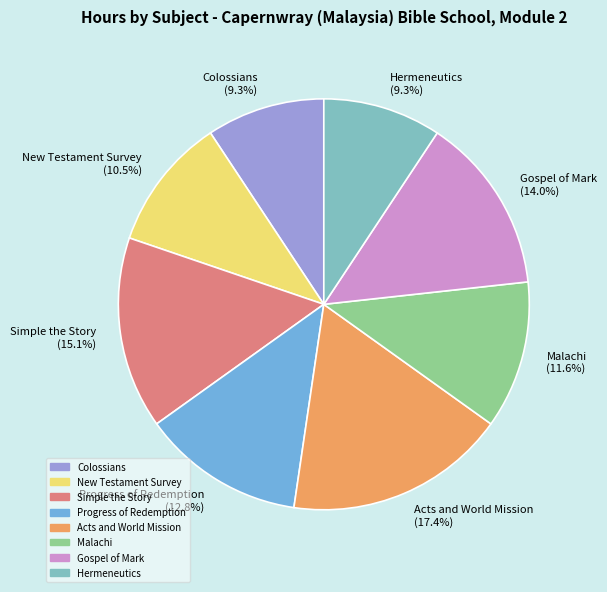

Is there a majority slice in this chart?

No